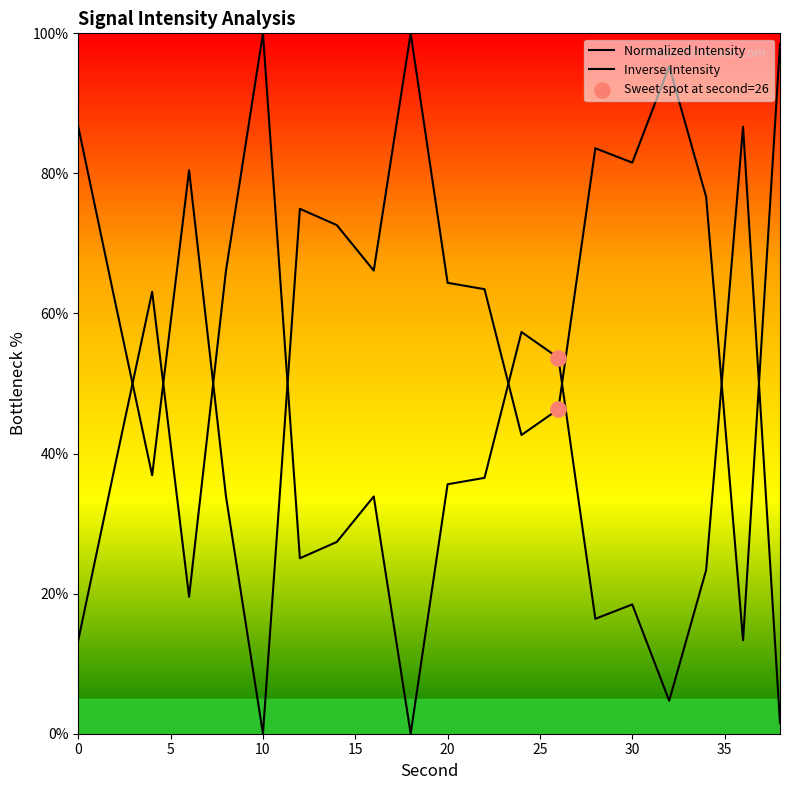

Does the chart have visible grid lines?

No